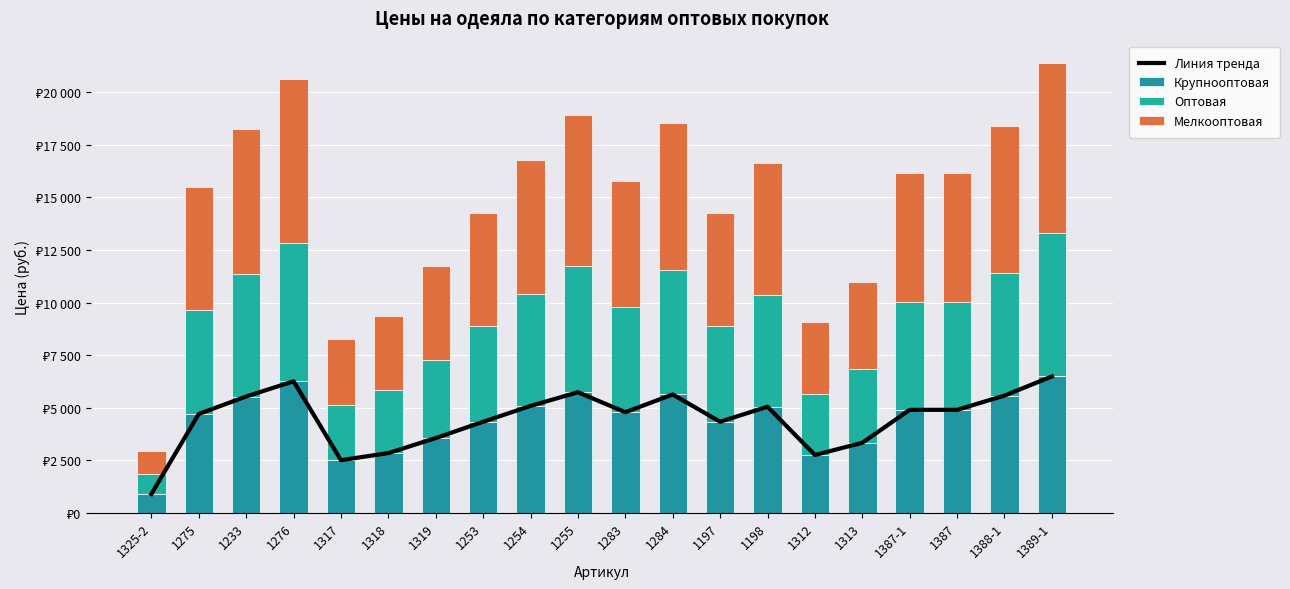

What is the maximum value shown in the chart?

8100